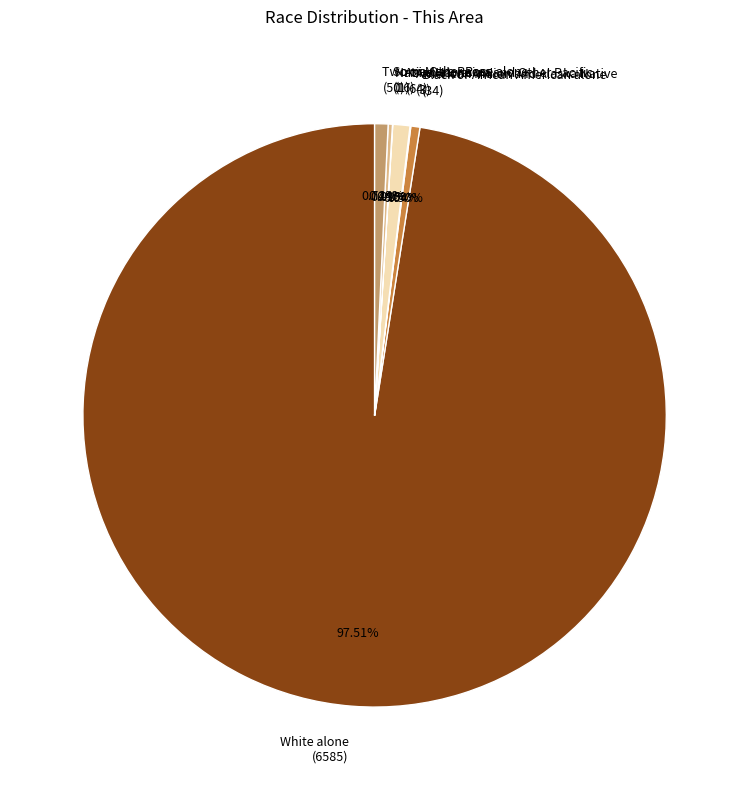

Which slice represents more than half of the pie?

White alone (6585)